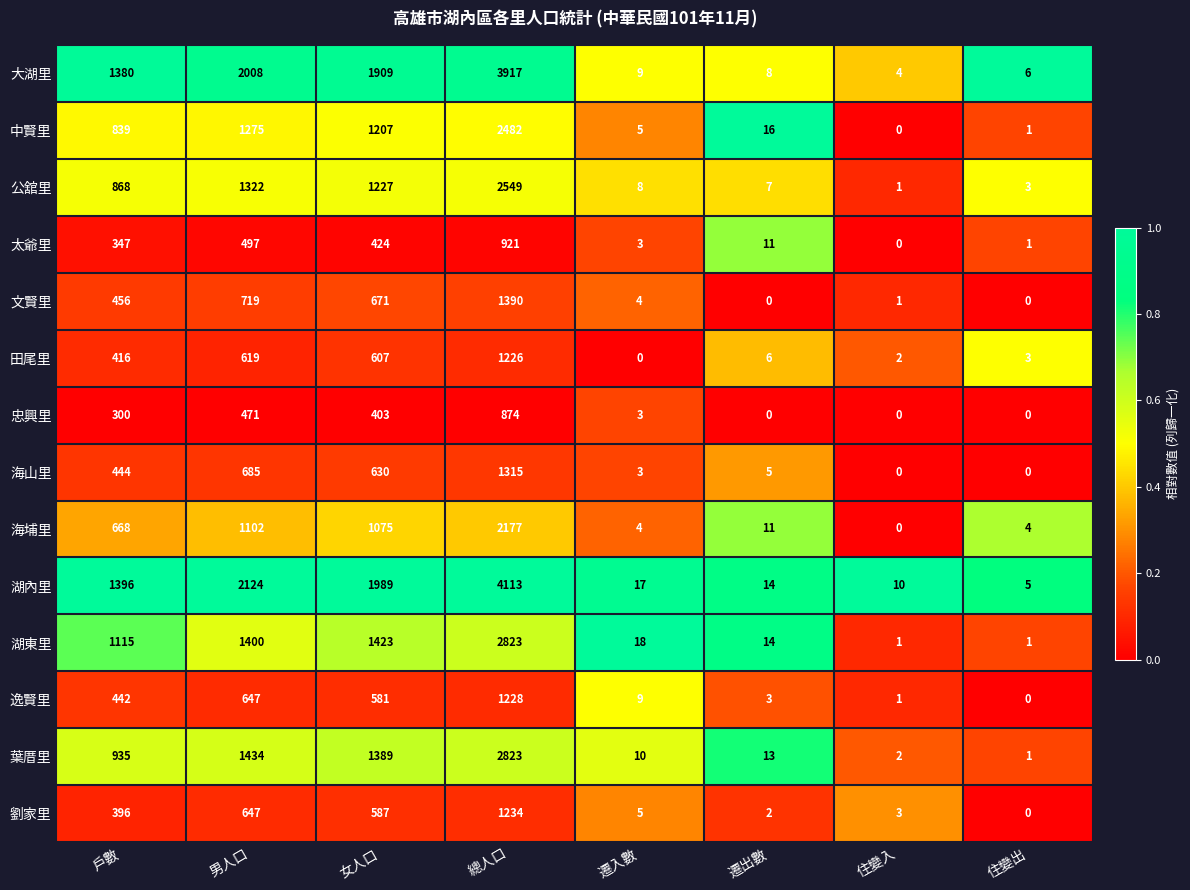

True or false: 文賢里 has a value of 376 at 女人口.

False